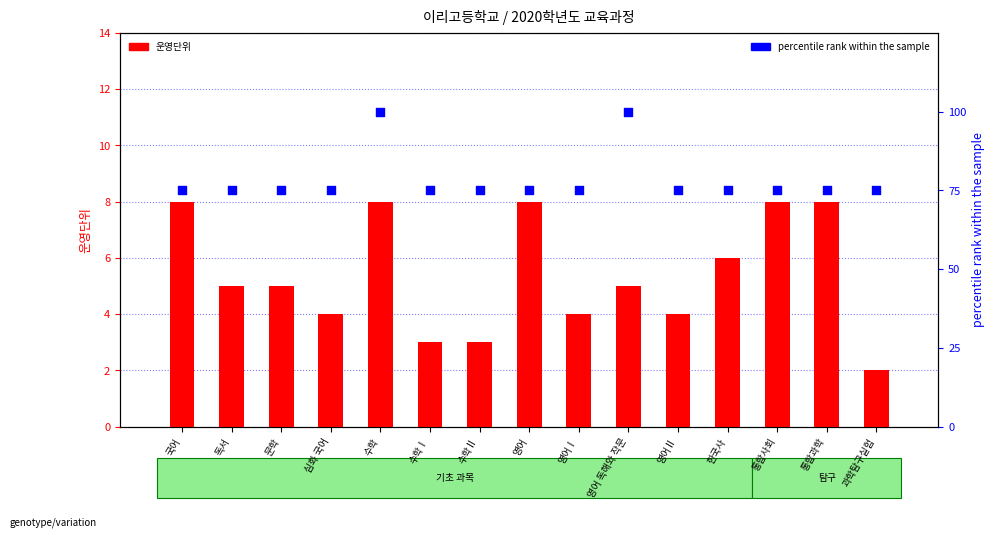

Which series has the largest total across all categories?

percentile rank within the sample